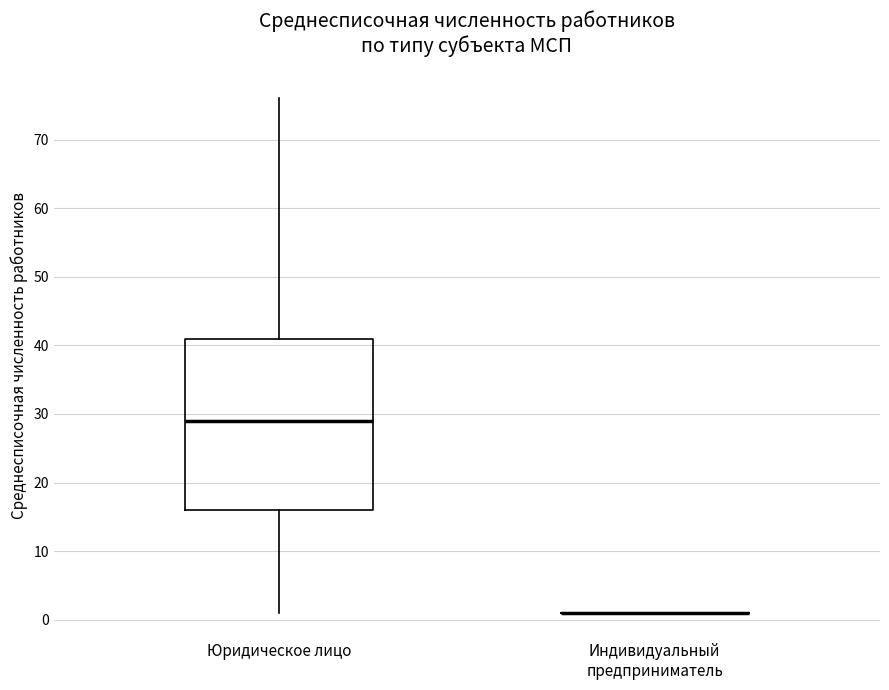

Reading left to right, transcribe this box plot: for each box, give where its median line is, the range the box spans, and where its two whiskers end, as read against the y-axis. The values are not printed on the chart, so give them approximately, as read against the axis.

Юридическое лицо: median 29, box 16 to 41, whiskers 1 to 76
Индивидуальный предприниматель: box collapsed to a line at 1, whiskers 1 to 1